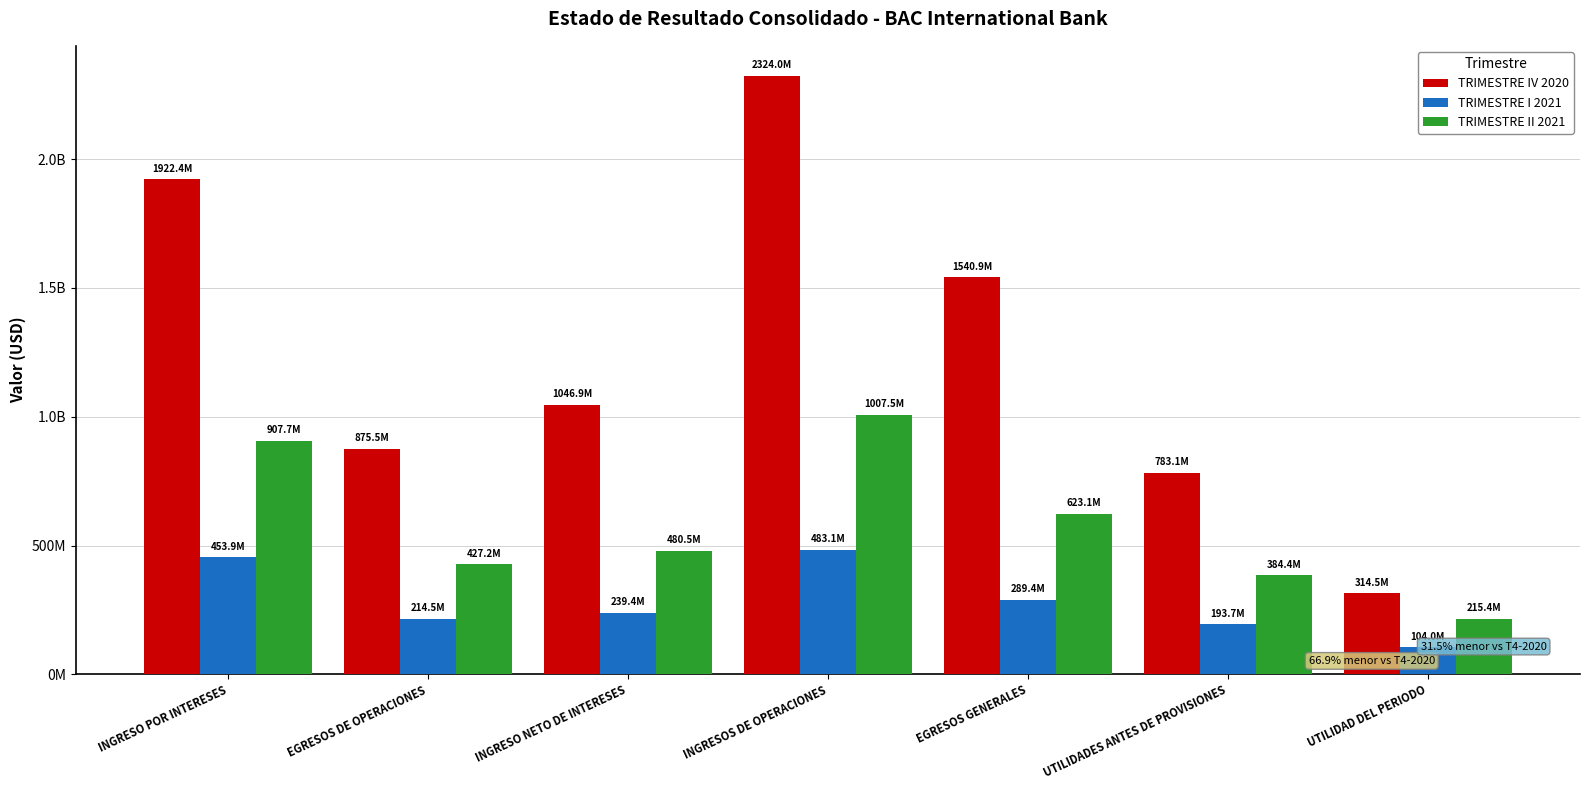

Reading left to right, list all the values displayed in this chart.

TRIMESTRE IV 2020: INGRESO POR INTERESES=1922418662.0	EGRESOS DE OPERACIONES=875540329.2	INGRESO NETO DE INTERESES=1046878332.9	INGRESOS DE OPERACIONES=2323991011.9	EGRESOS GENERALES=1540891687.4	UTILIDADES ANTES DE PROVISIONES=783099324.5	UTILIDAD DEL PERIODO=314534415.4
TRIMESTRE I 2021: INGRESO POR INTERESES=453921700.5	EGRESOS DE OPERACIONES=214483630.5	INGRESO NETO DE INTERESES=239438070.0	INGRESOS DE OPERACIONES=483121745.0	EGRESOS GENERALES=289386384.5	UTILIDADES ANTES DE PROVISIONES=193735360.5	UTILIDAD DEL PERIODO=104027231.6
TRIMESTRE II 2021: INGRESO POR INTERESES=907670565.4	EGRESOS DE OPERACIONES=427220212.7	INGRESO NETO DE INTERESES=480450352.7	INGRESOS DE OPERACIONES=1007496053.0	EGRESOS GENERALES=623101257.8	UTILIDADES ANTES DE PROVISIONES=384394795.3	UTILIDAD DEL PERIODO=215363604.2